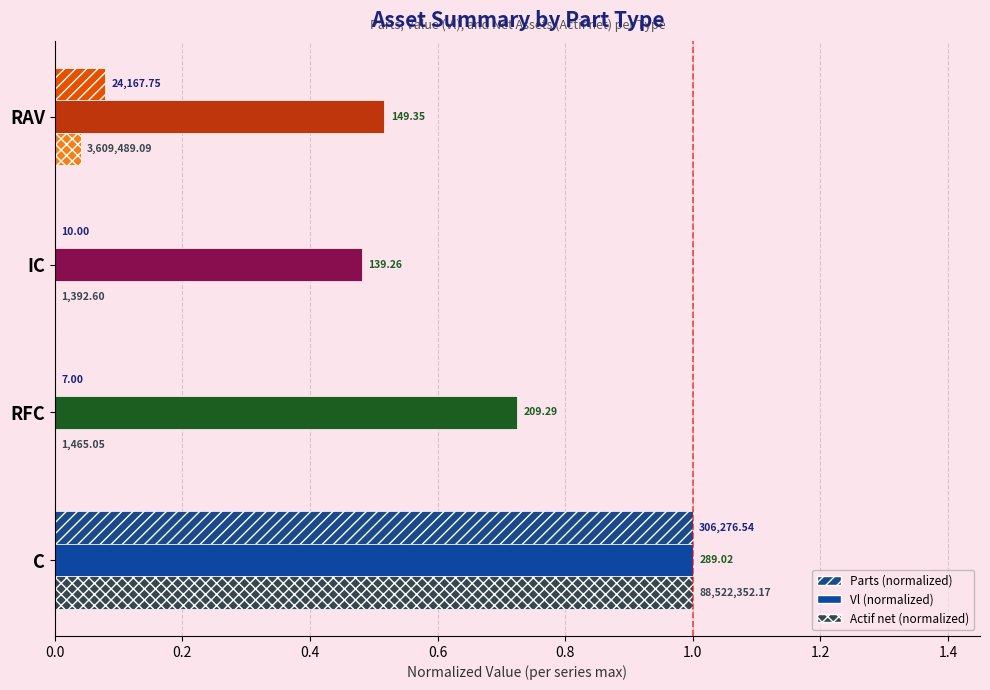

How many bars are there in total?

12